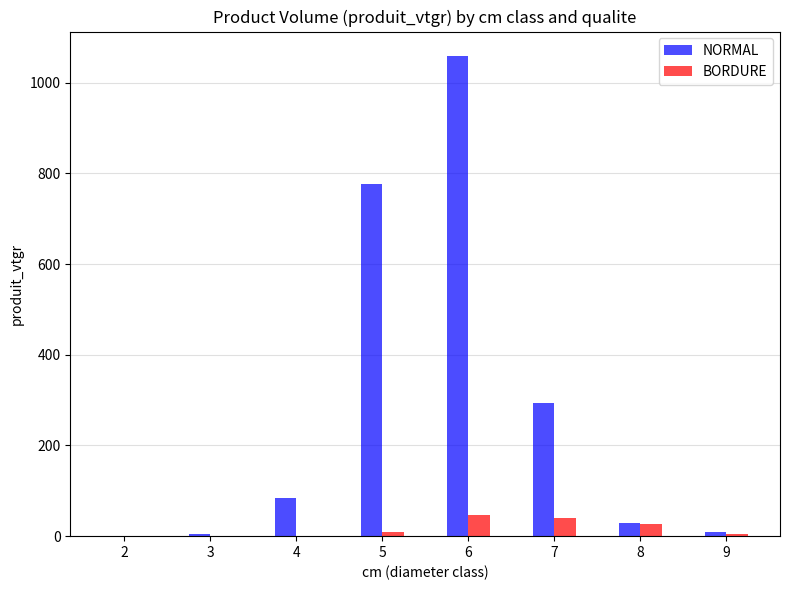

How many groups of bars are there?

8